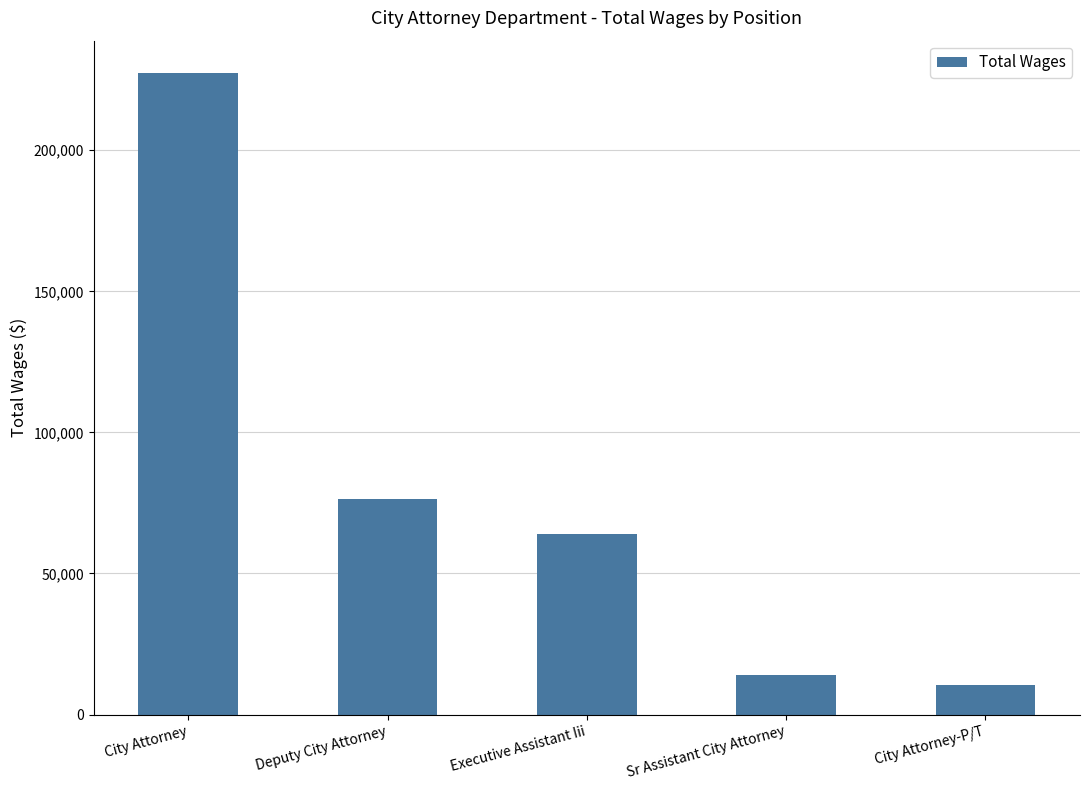

How many series are shown in this chart?

1